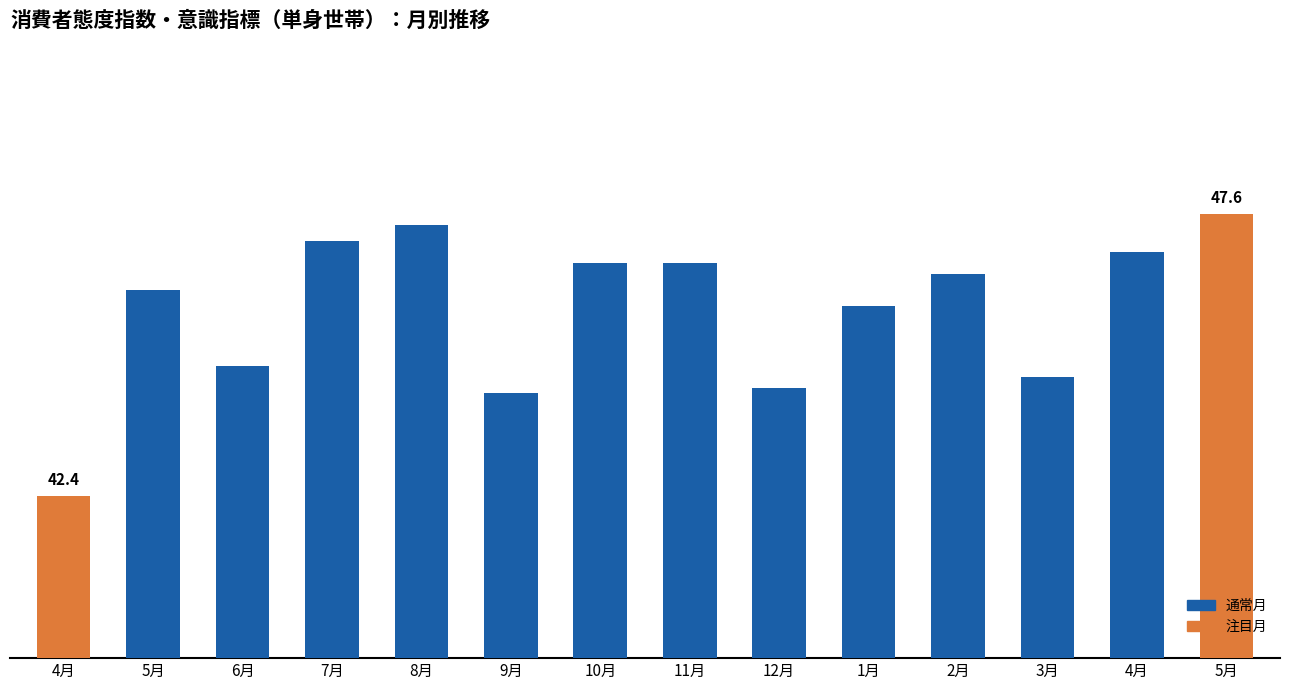

The chart shows a value of 46.7 at 11月. True or false?

True